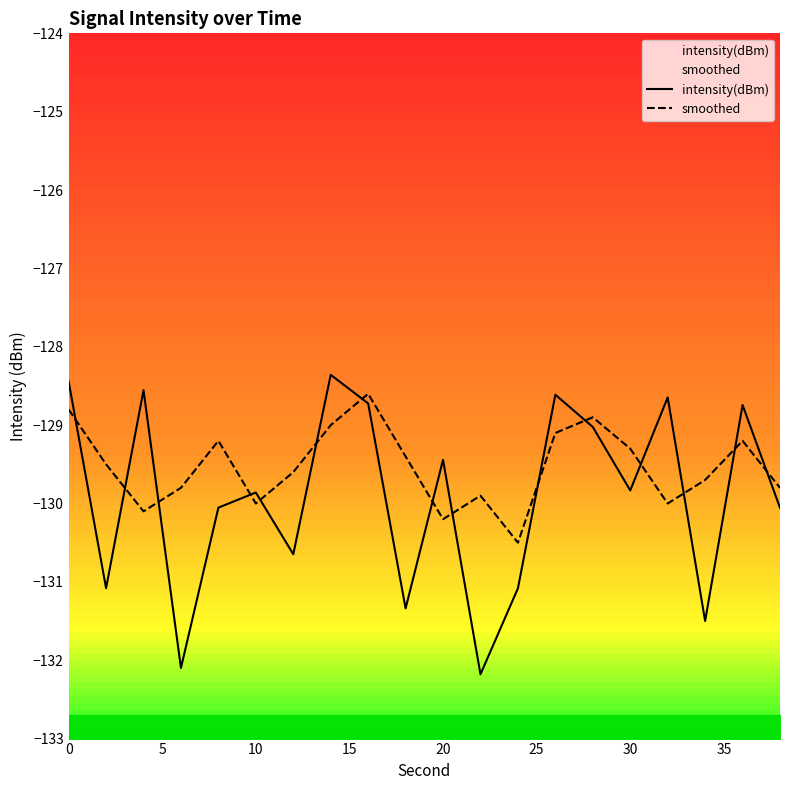

The value of intensity(dBm) at 40 is -128.7. True or false?

True